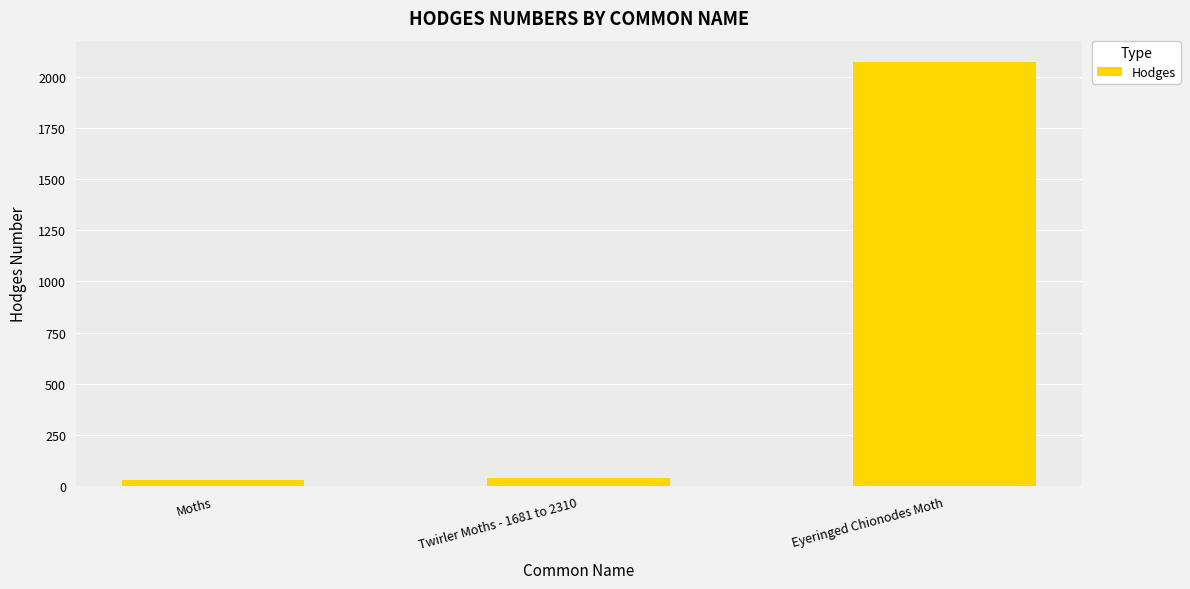

What is the average value?

714.4